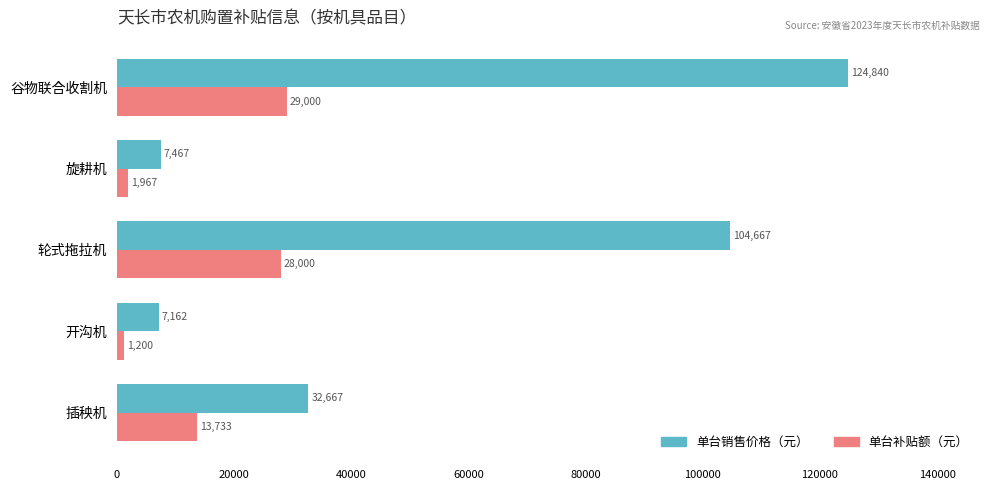

Is it true that 单台销售价格（元） equals 7466.7 at 旋耕机?

True